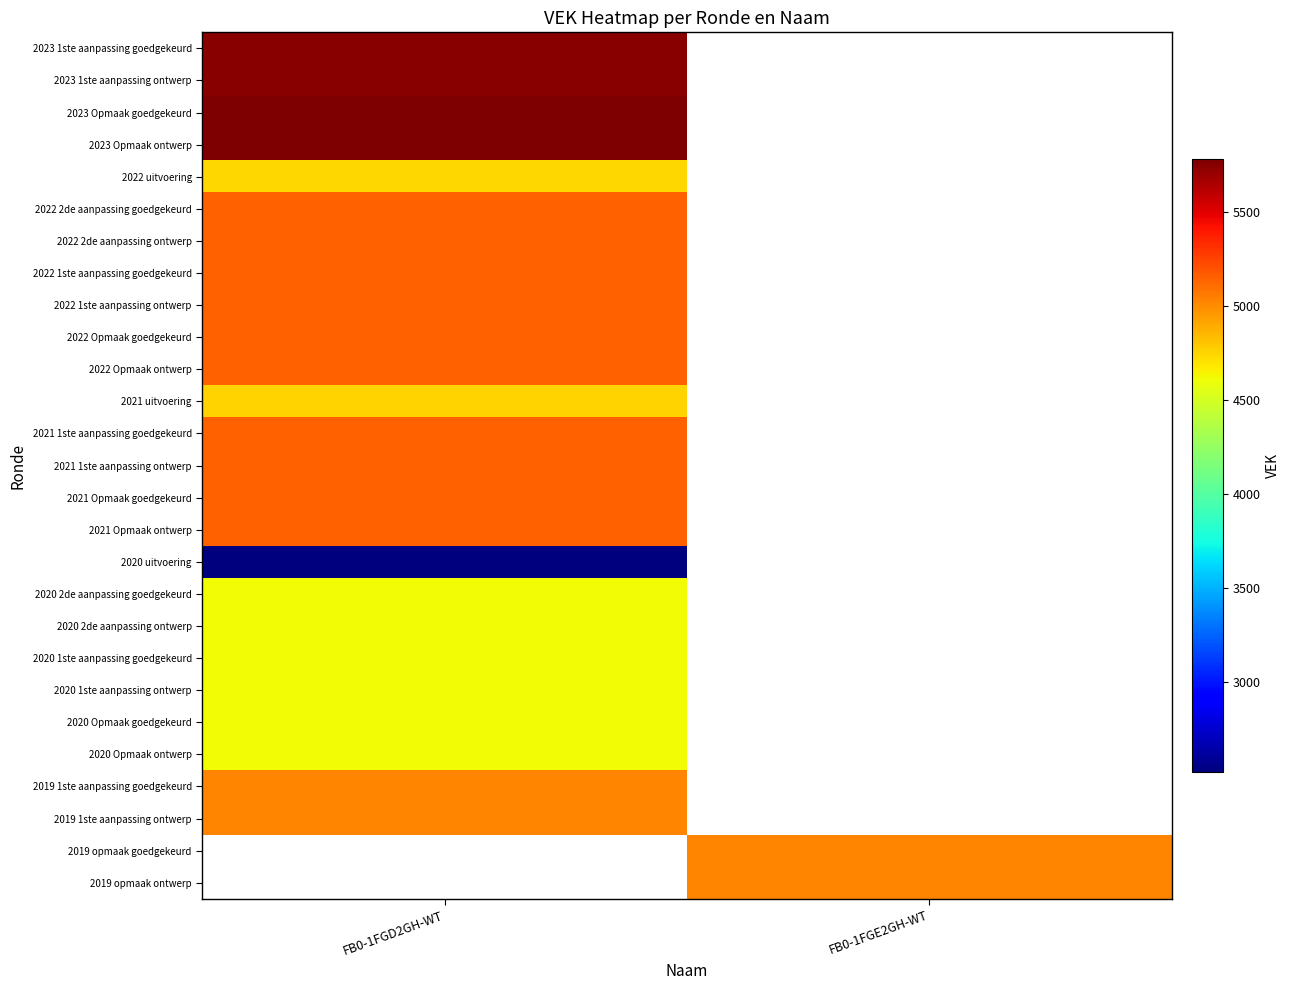

Is the value of 2021 1ste aanpassing ontwerp at FB0-1FGE2GH-WT greater than the value of 2020 uitvoering at FB0-1FGD2GH-WT?

No